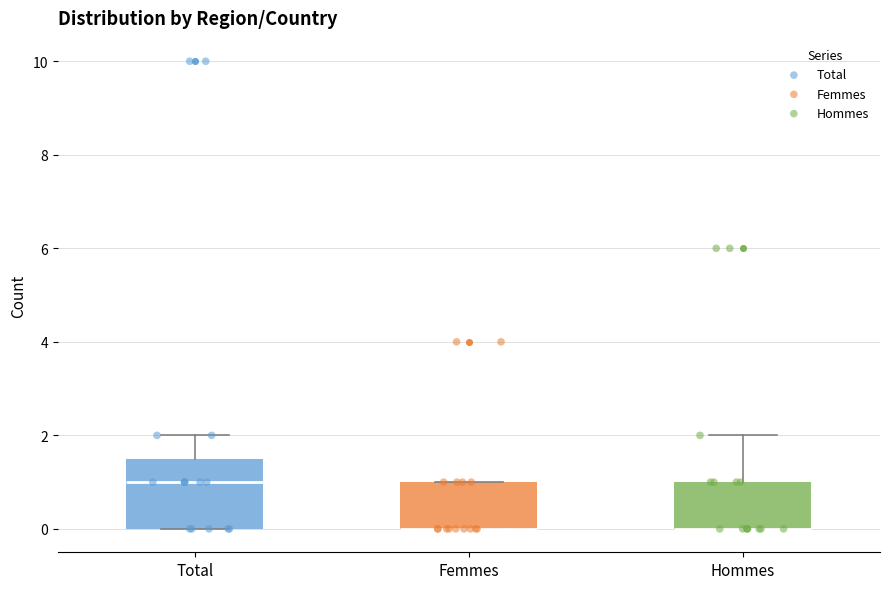

Where does the upper whisker of the box for Total end on the y-axis? The values are not printed on the chart, so give them approximately, as read against the axis.

2.0